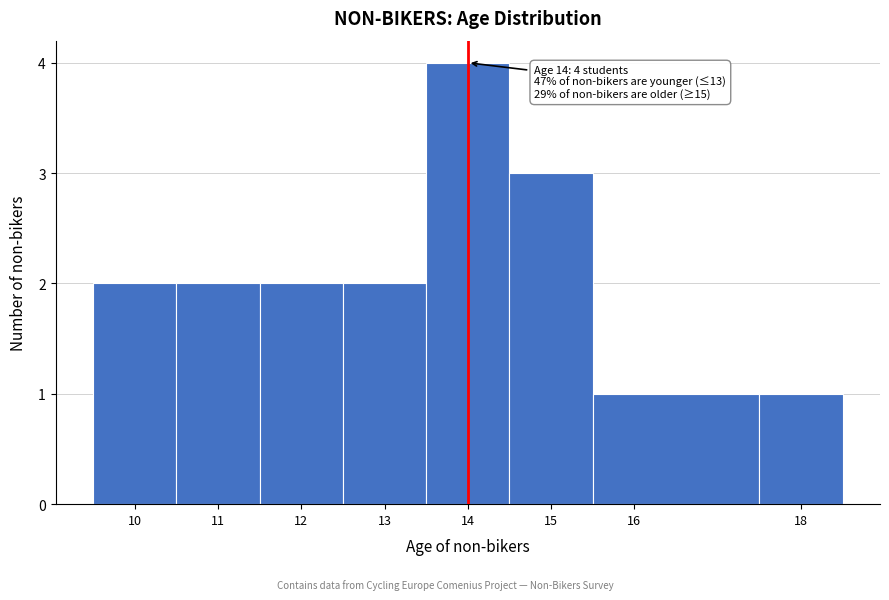

Over which range of the x-axis is the bar tallest?

13.5 to 14.5